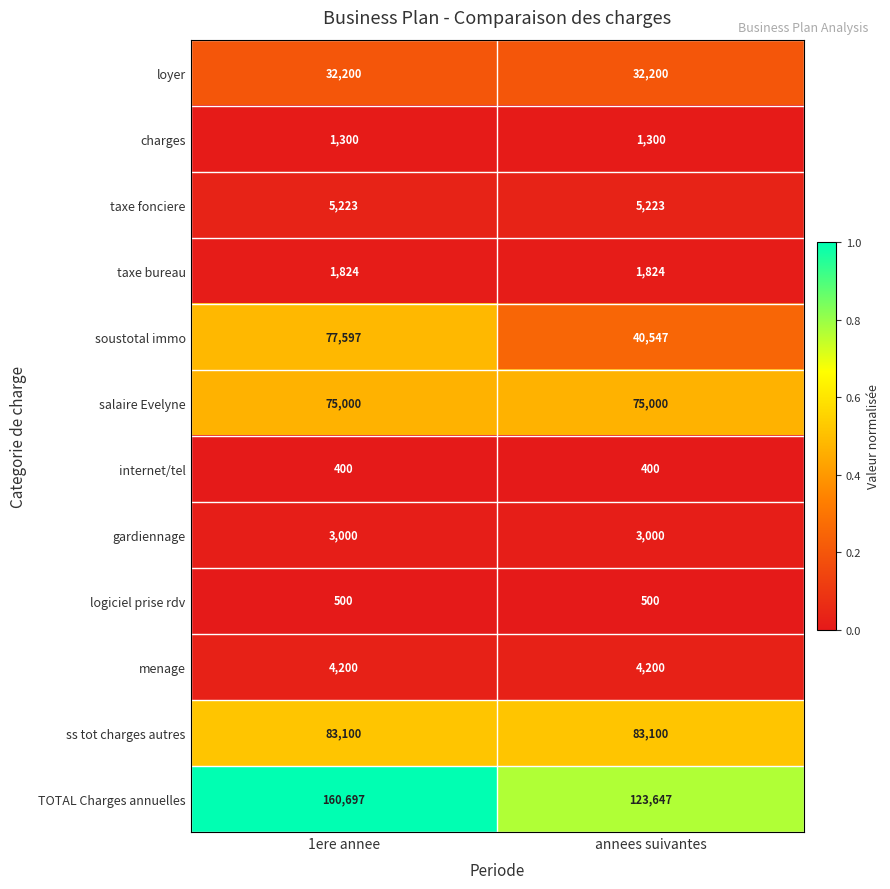

What is the approximate value of TOTAL Charges annuelles at annees suivantes, to the nearest 10?

123650